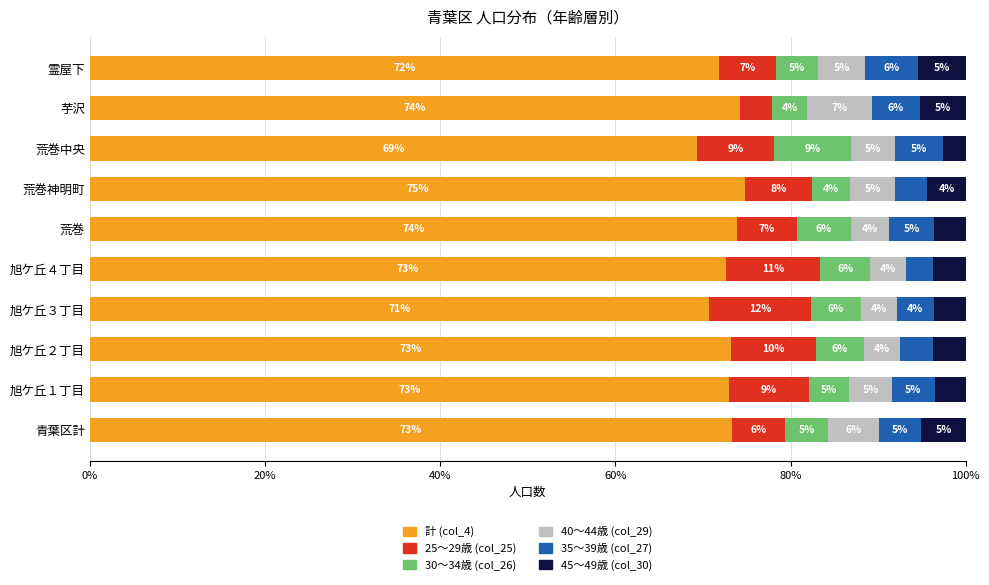

The value of 計 (col_4) at 芋沢 is 128.5. True or false?

False